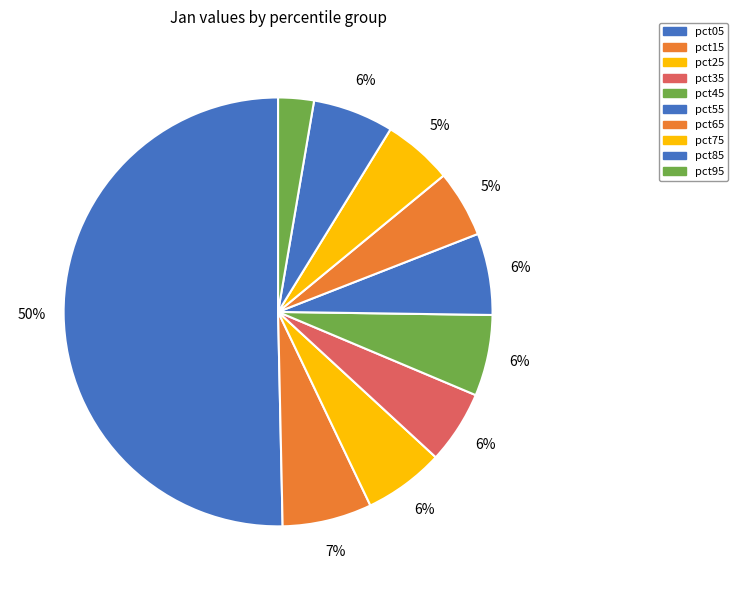

Count the number of slices in the pie.

10